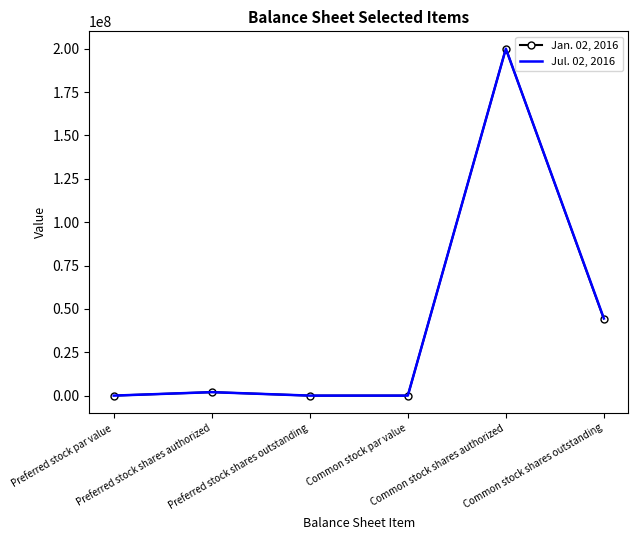

List the series in order of their overall mean, lowest first.

Jan. 02, 2016, Jul. 02, 2016